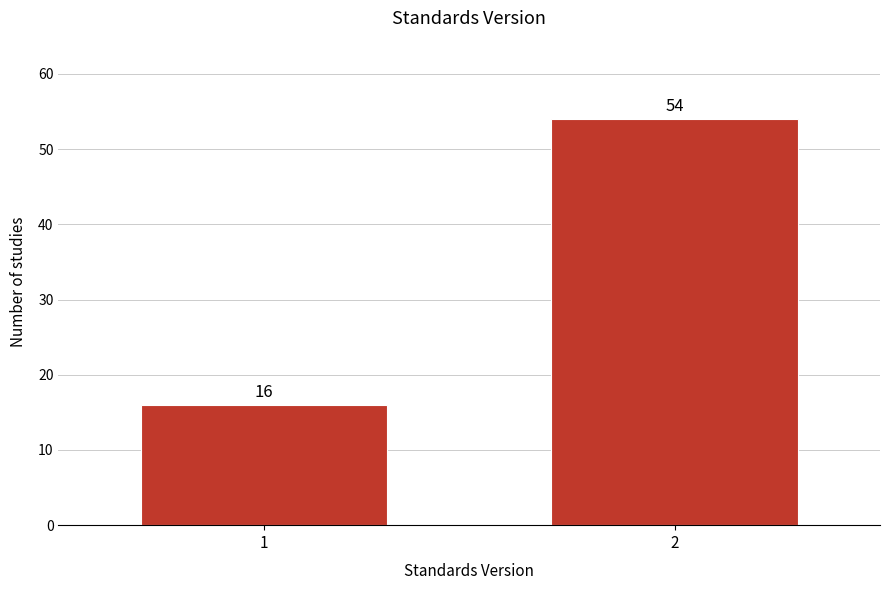

Reading left to right, transcribe all the data shown in this chart.

16	54